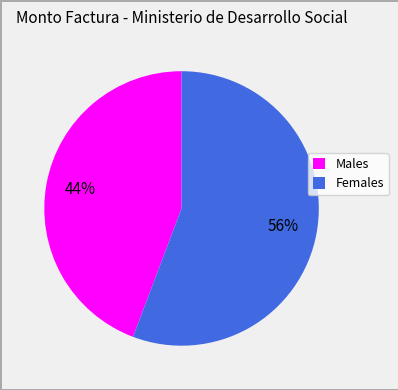

What percentage is the Males slice, to the nearest percent?

44%